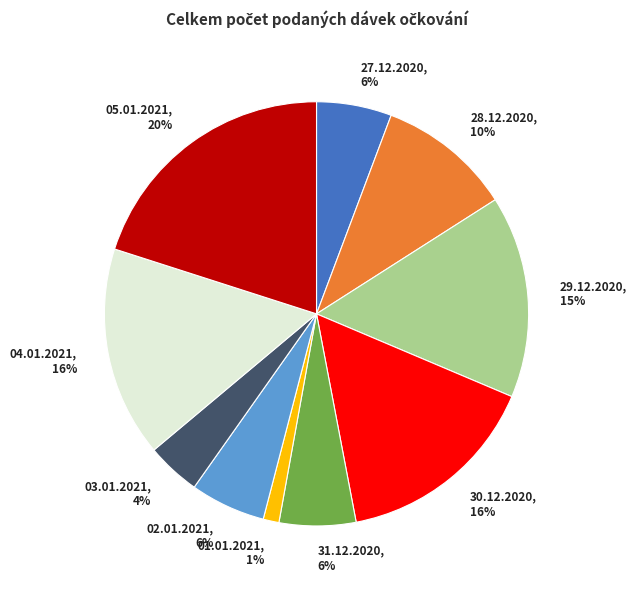

To the nearest percent, what percentage of the pie is 30.12.2020?

16%